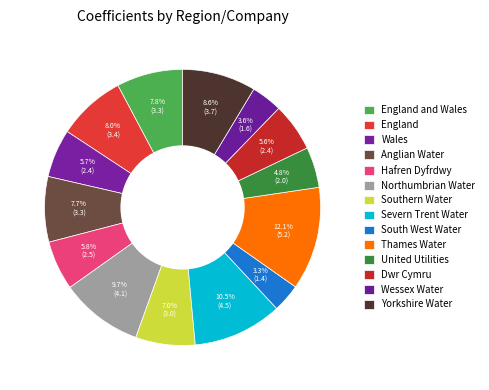

What percentage is the Hafren Dyfrdwy slice, to the nearest percent?

6%